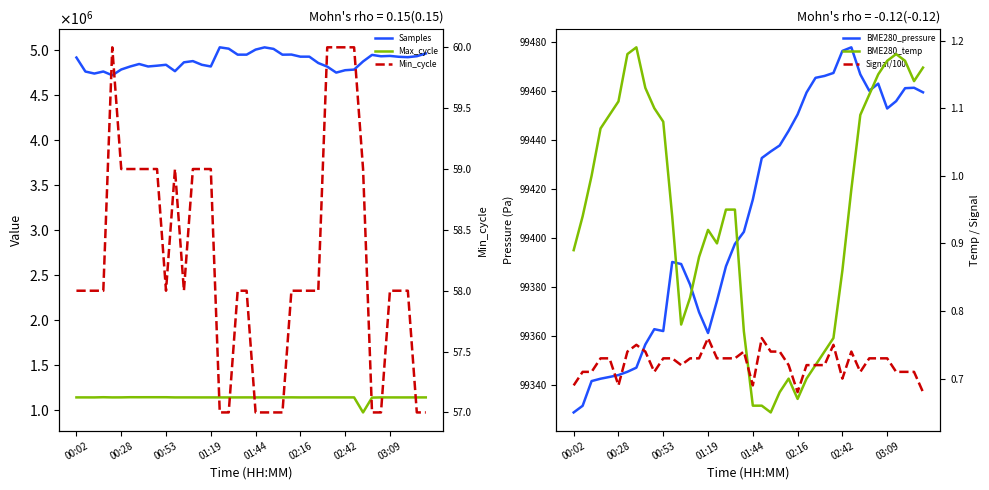

Where is the first local minimum for Max_cycle?

00:53